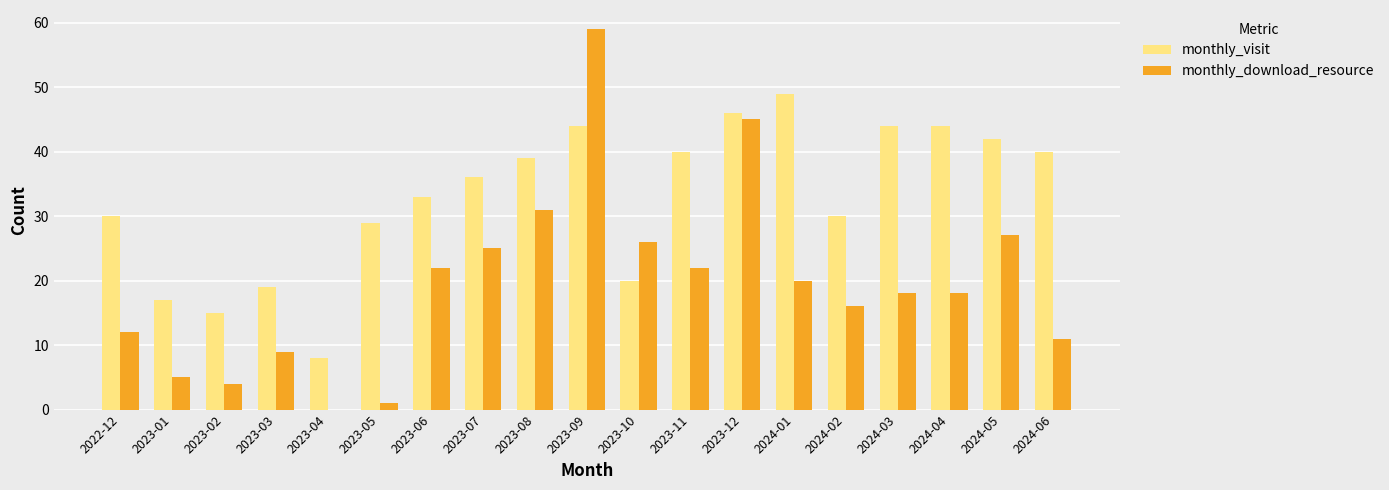

Is it true that monthly_visit equals 15 at 2024-06?

False